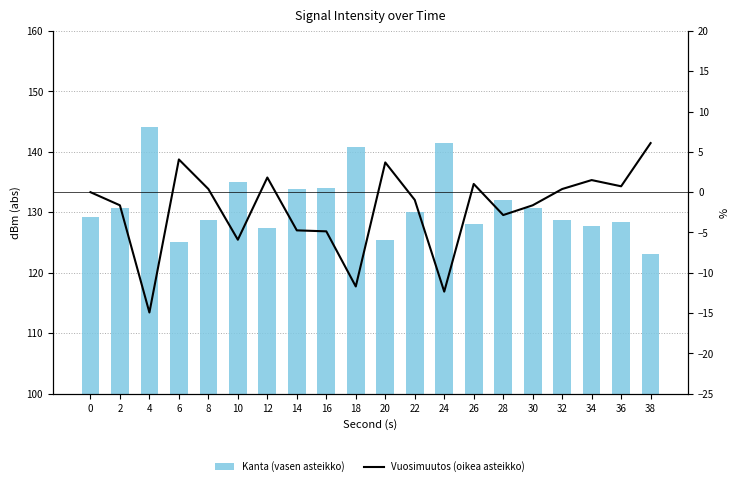

The Vuosimuutos (oikea asteikko) series shows 0.6 at 26. True or false?

False